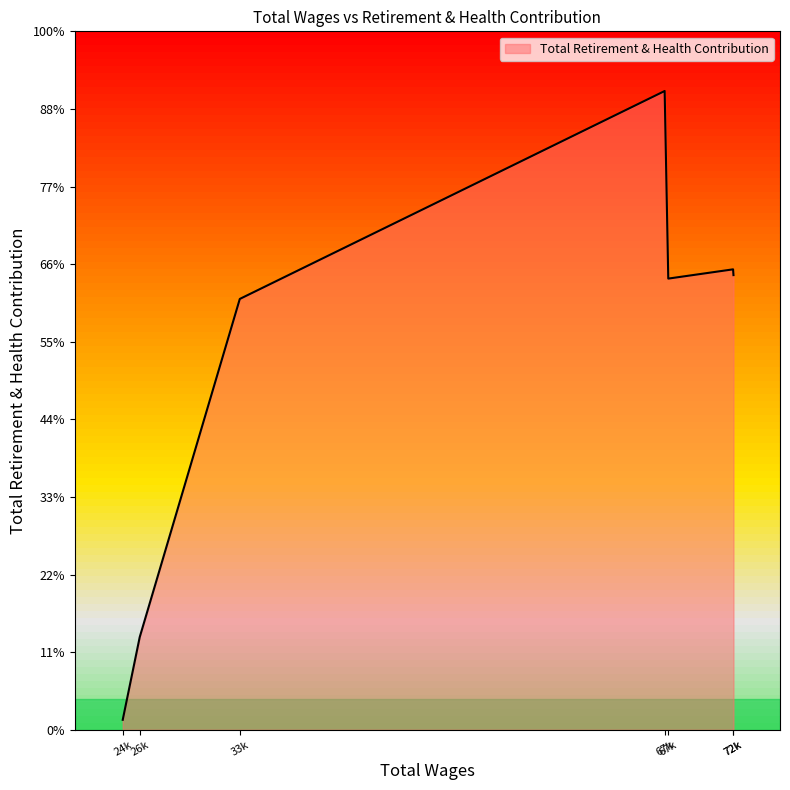

Rank the categories by value from lowest to highest.

24871.0, 26193.0, 33979.0, 67313.0, 72386.0, 72355.0, 67032.0